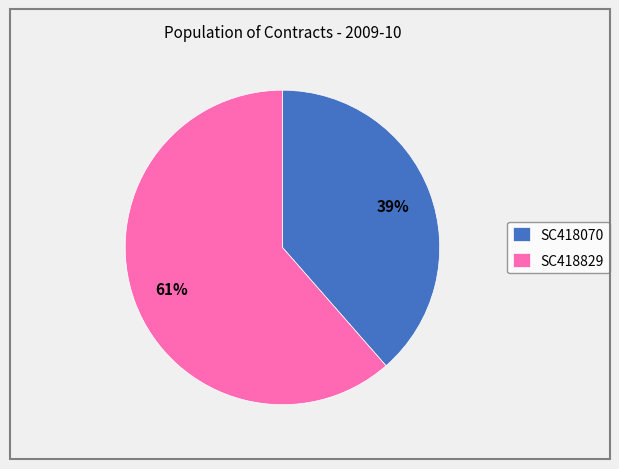

Which slice is the largest?

SC418829